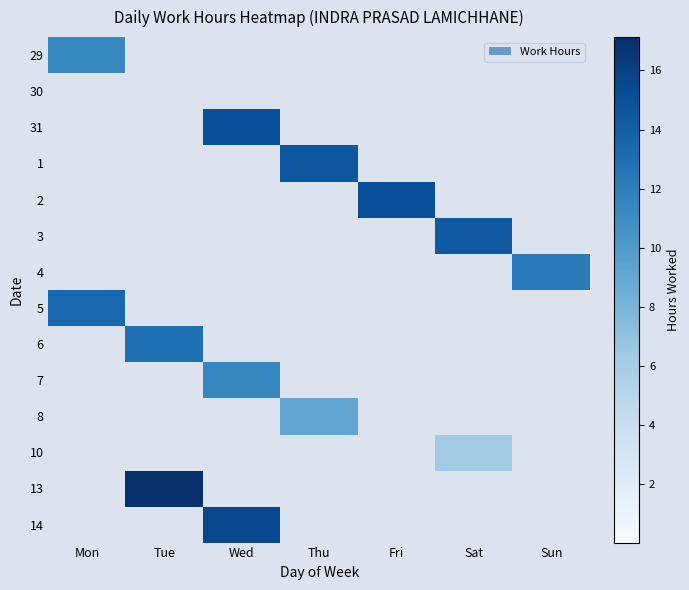

Reading left to right, list all the values displayed in this chart.

29: Mon=11.3	Tue=0.0	Wed=0.0	Thu=0.0	Fri=0.0	Sat=0.0	Sun=0.0
30: Mon=0.0	Tue=0.0	Wed=0.0	Thu=0.0	Fri=0.0	Sat=0.0	Sun=0.0
31: Mon=0.0	Tue=0.0	Wed=15.0	Thu=0.0	Fri=0.0	Sat=0.0	Sun=0.0
1: Mon=0.0	Tue=0.0	Wed=0.0	Thu=14.6	Fri=0.0	Sat=0.0	Sun=0.0
2: Mon=0.0	Tue=0.0	Wed=0.0	Thu=0.0	Fri=15.1	Sat=0.0	Sun=0.0
3: Mon=0.0	Tue=0.0	Wed=0.0	Thu=0.0	Fri=0.0	Sat=14.3	Sun=0.0
4: Mon=0.0	Tue=0.0	Wed=0.0	Thu=0.0	Fri=0.0	Sat=0.0	Sun=12.2
5: Mon=13.5	Tue=0.0	Wed=0.0	Thu=0.0	Fri=0.0	Sat=0.0	Sun=0.0
6: Mon=0.0	Tue=12.9	Wed=0.0	Thu=0.0	Fri=0.0	Sat=0.0	Sun=0.0
7: Mon=0.0	Tue=0.0	Wed=11.5	Thu=0.0	Fri=0.0	Sat=0.0	Sun=0.0
8: Mon=0.0	Tue=0.0	Wed=0.0	Thu=9.1	Fri=0.0	Sat=0.0	Sun=0.0
10: Mon=0.0	Tue=0.0	Wed=0.0	Thu=0.0	Fri=0.0	Sat=6.2	Sun=0.0
13: Mon=0.0	Tue=17.1	Wed=0.0	Thu=0.0	Fri=0.0	Sat=0.0	Sun=0.0
14: Mon=0.0	Tue=0.0	Wed=15.6	Thu=0.0	Fri=0.0	Sat=0.0	Sun=0.0